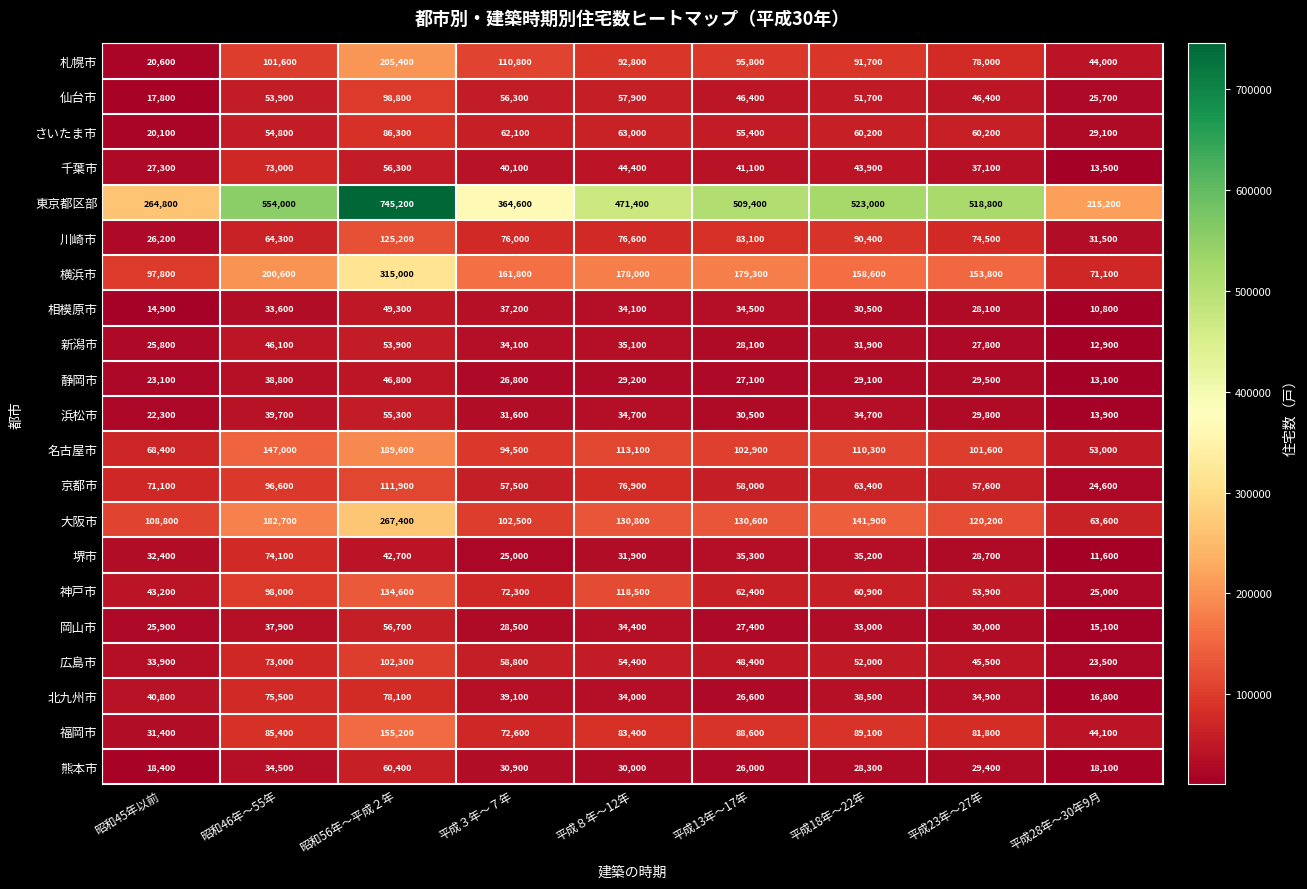

What is the difference between the highest and lowest values at 平成18年～22年?

494700